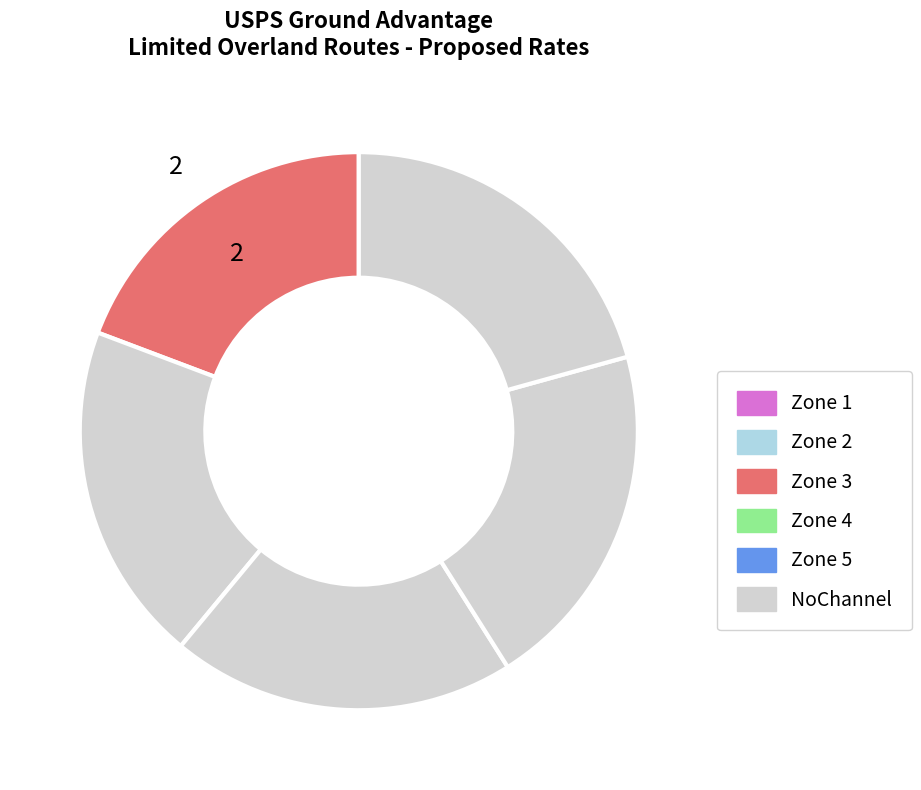

Is there any slice that represents more than half of the pie?

No